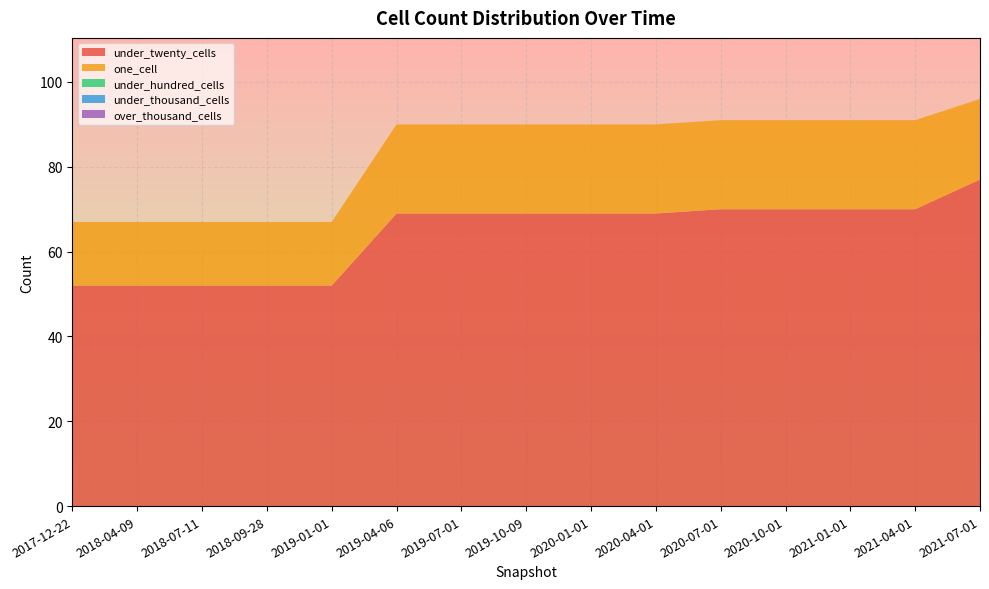

Reading left to right, what are all the values shown in this chart?

under_twenty_cells: 2017-12-22=52	2018-04-09=52	2018-07-11=52	2018-09-28=52	2019-01-01=52	2019-04-06=69	2019-07-01=69	2019-10-09=69	2020-01-01=69	2020-04-01=69	2020-07-01=70	2020-10-01=70	2021-01-01=70	2021-04-01=70	2021-07-01=77
one_cell: 2017-12-22=15	2018-04-09=15	2018-07-11=15	2018-09-28=15	2019-01-01=15	2019-04-06=21	2019-07-01=21	2019-10-09=21	2020-01-01=21	2020-04-01=21	2020-07-01=21	2020-10-01=21	2021-01-01=21	2021-04-01=21	2021-07-01=19
under_hundred_cells: 2017-12-22=0	2018-04-09=0	2018-07-11=0	2018-09-28=0	2019-01-01=0	2019-04-06=0	2019-07-01=0	2019-10-09=0	2020-01-01=0	2020-04-01=0	2020-07-01=0	2020-10-01=0	2021-01-01=0	2021-04-01=0	2021-07-01=0
under_thousand_cells: 2017-12-22=0	2018-04-09=0	2018-07-11=0	2018-09-28=0	2019-01-01=0	2019-04-06=0	2019-07-01=0	2019-10-09=0	2020-01-01=0	2020-04-01=0	2020-07-01=0	2020-10-01=0	2021-01-01=0	2021-04-01=0	2021-07-01=0
over_thousand_cells: 2017-12-22=0	2018-04-09=0	2018-07-11=0	2018-09-28=0	2019-01-01=0	2019-04-06=0	2019-07-01=0	2019-10-09=0	2020-01-01=0	2020-04-01=0	2020-07-01=0	2020-10-01=0	2021-01-01=0	2021-04-01=0	2021-07-01=0